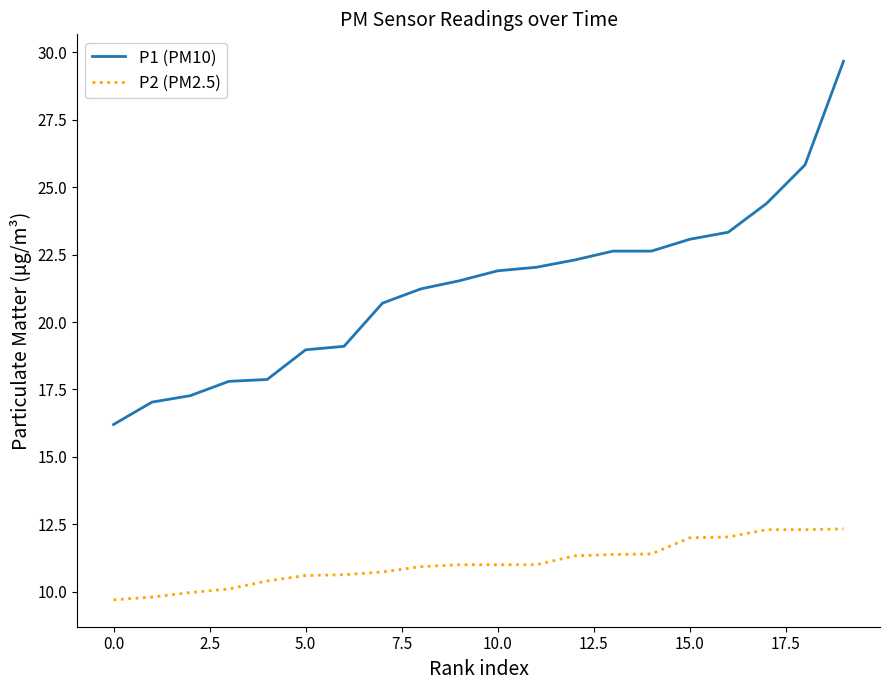

Rank the series by their maximum value, from highest to lowest.

P1 (PM10), P2 (PM2.5)